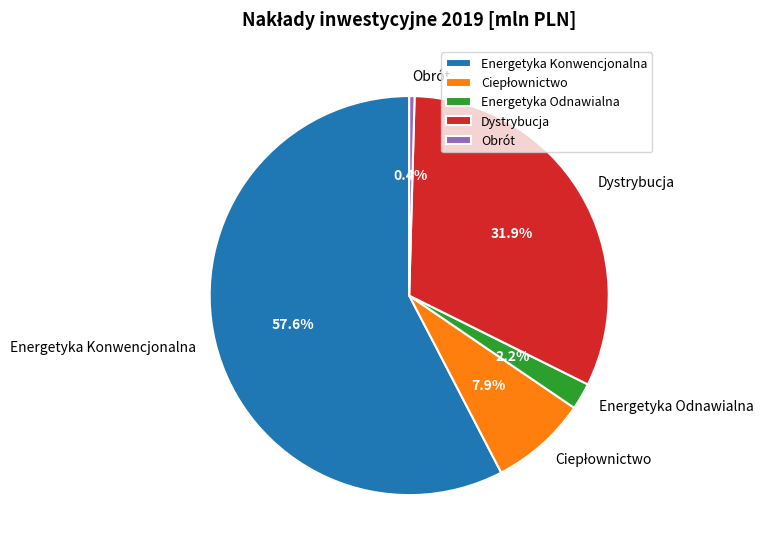

How many slices are in this pie chart?

5